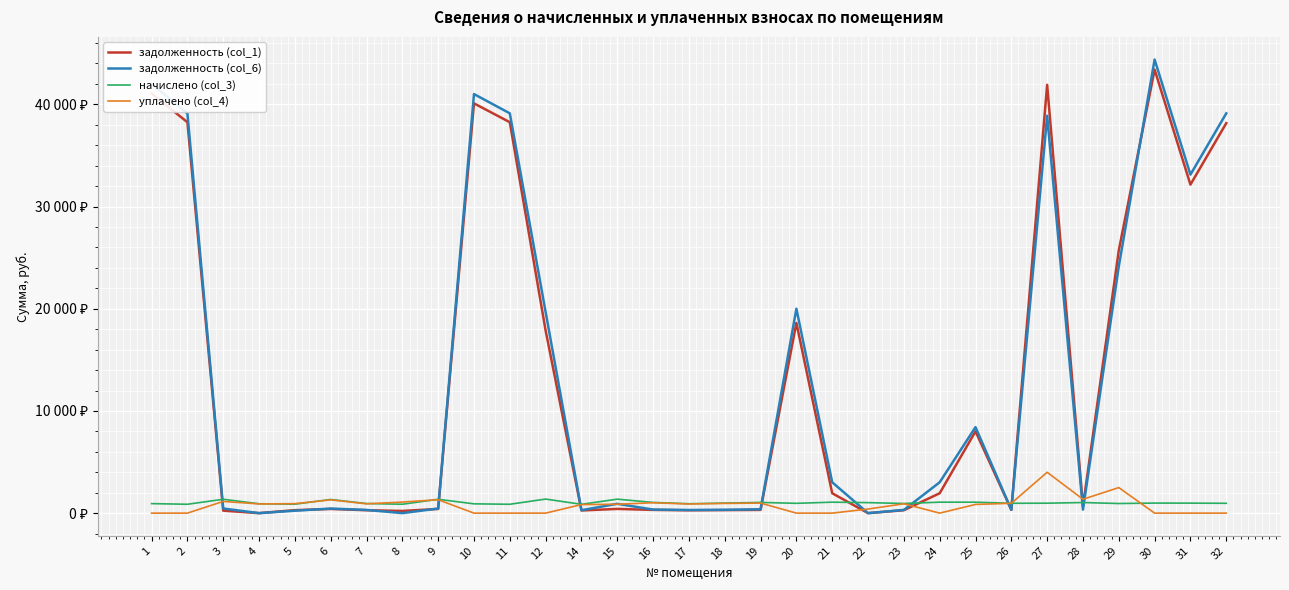

Is the value of задолженность (col_6) at 27 greater than the value of уплачено (col_4) at 9?

Yes